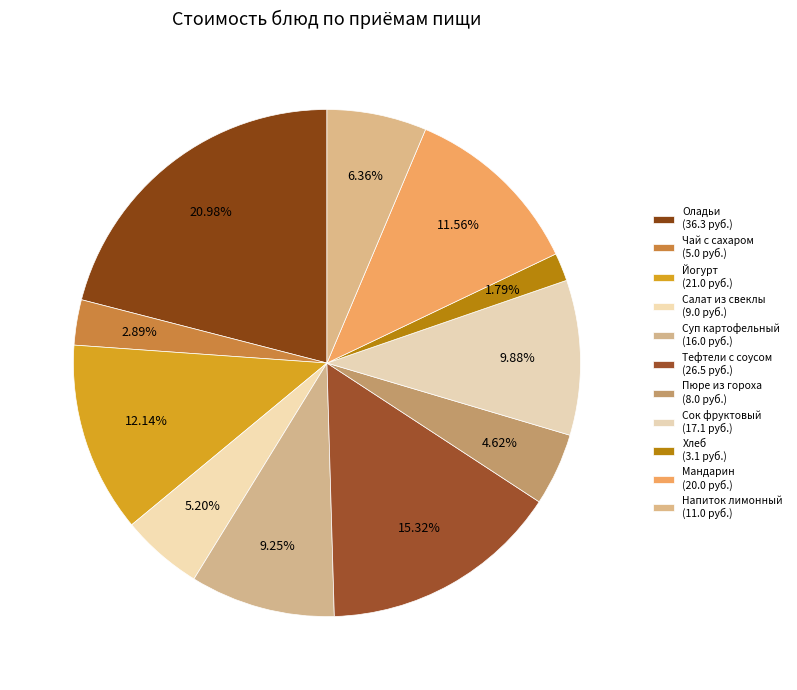

How many segments does this pie chart have?

11